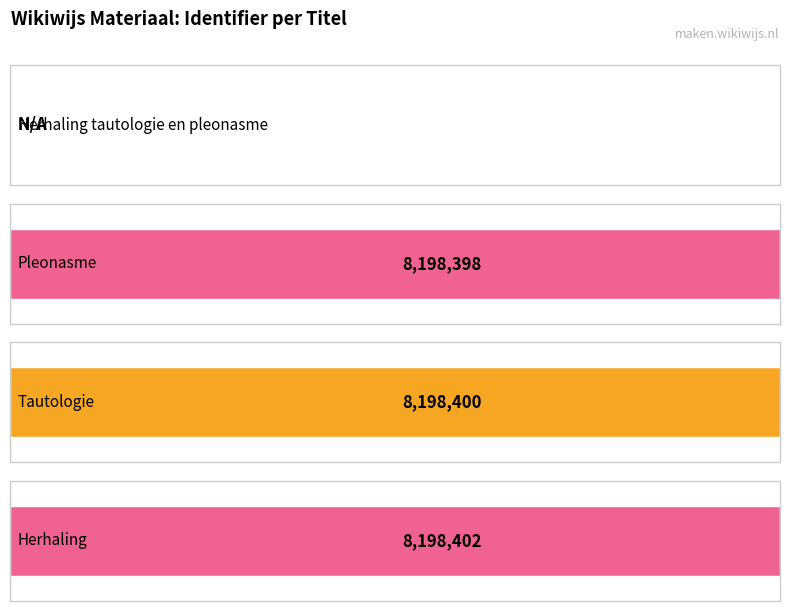

Rank the categories by value from lowest to highest.

Herhaling tautologie en pleonasme, Pleonasme, Tautologie, Herhaling